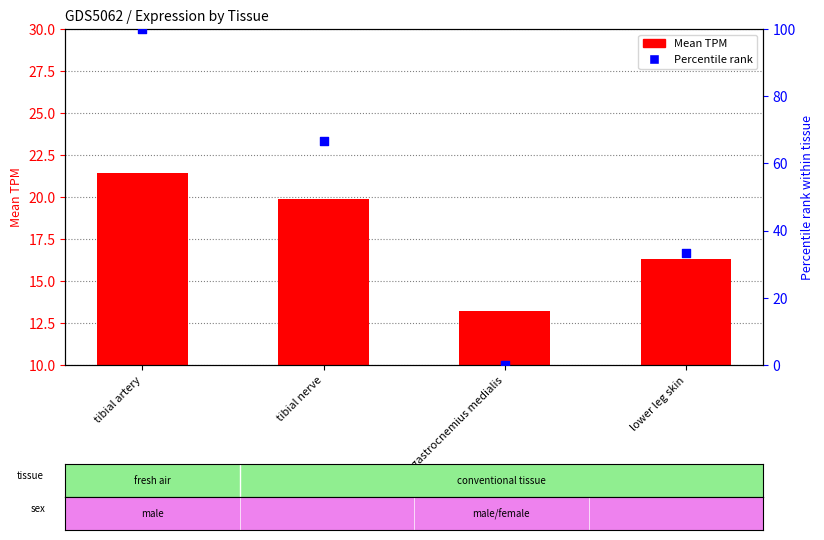

What are all the series names shown in the legend?

Mean TPM, Percentile rank